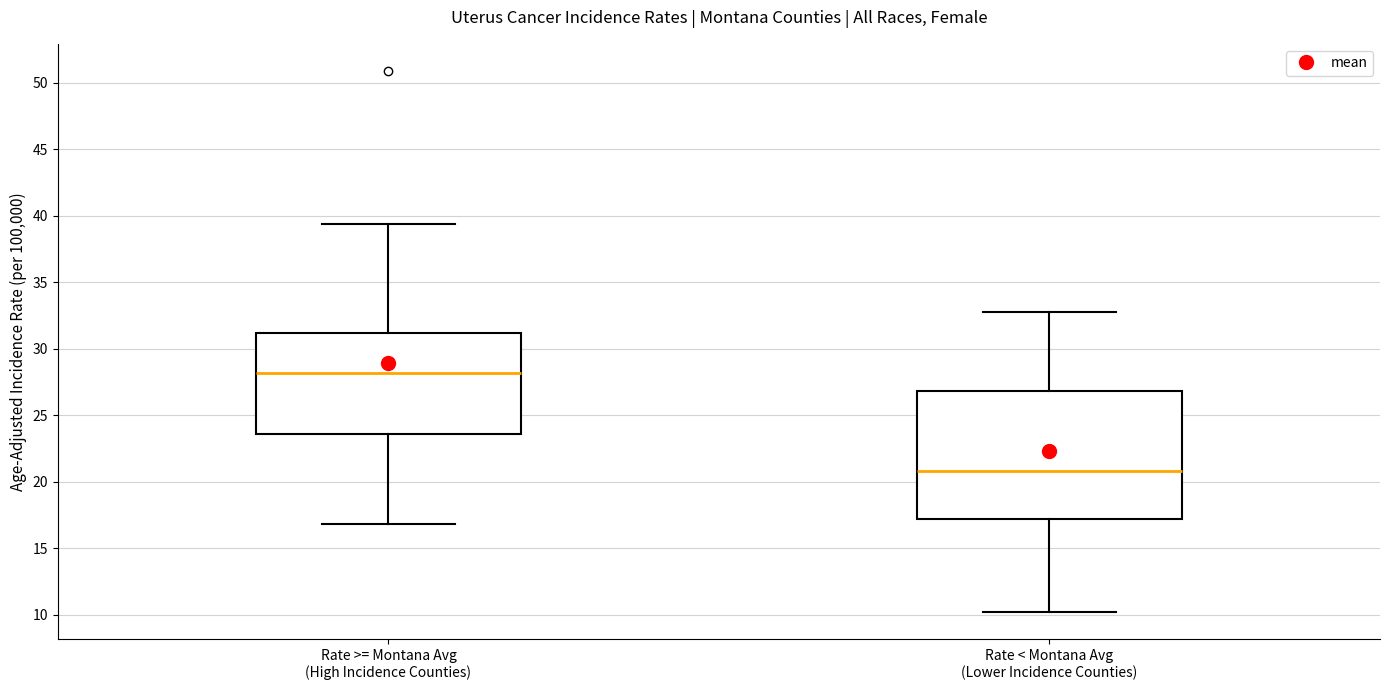

Reading left to right, transcribe this box plot: for each box, give where its median line is, the range the box spans, and where its two whiskers end, as read against the y-axis. The values are not printed on the chart, so give them approximately, as read against the axis.

Rate >= Montana Avg (High Incidence Counties): median 28.0, box 23.5 to 31.0, whiskers 17.0 to 39.5
Rate < Montana Avg (Lower Incidence Counties): median 21.0, box 17.0 to 27.0, whiskers 10.0 to 33.0